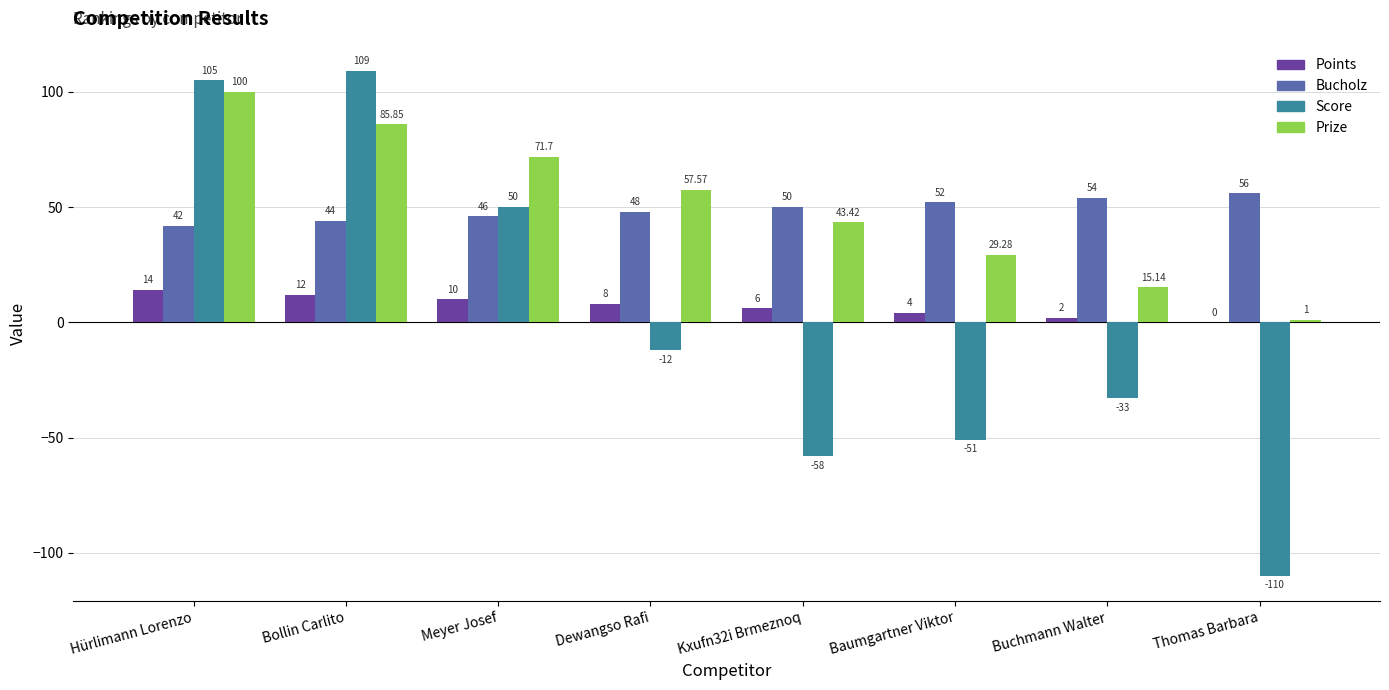

How many data points in Score are above -12?

3